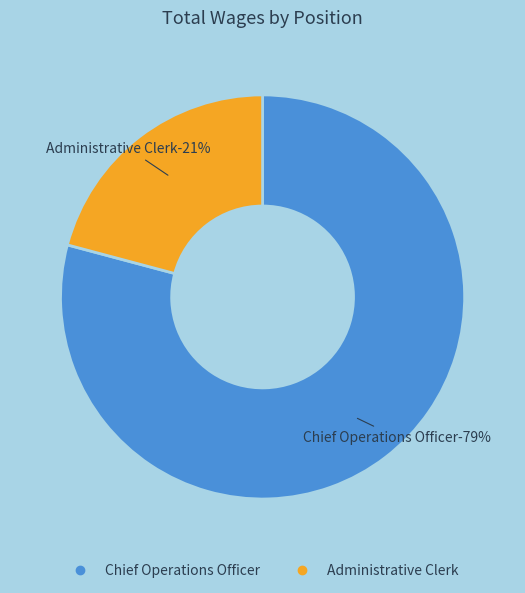

Does any single category account for the majority?

Yes